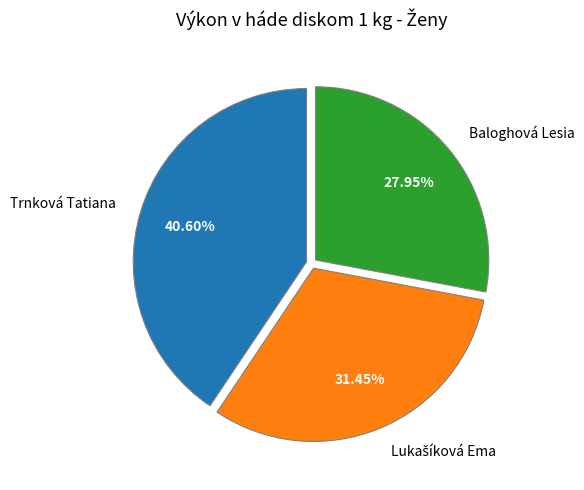

Between Baloghová Lesia and Trnková Tatiana, which is larger?

Trnková Tatiana